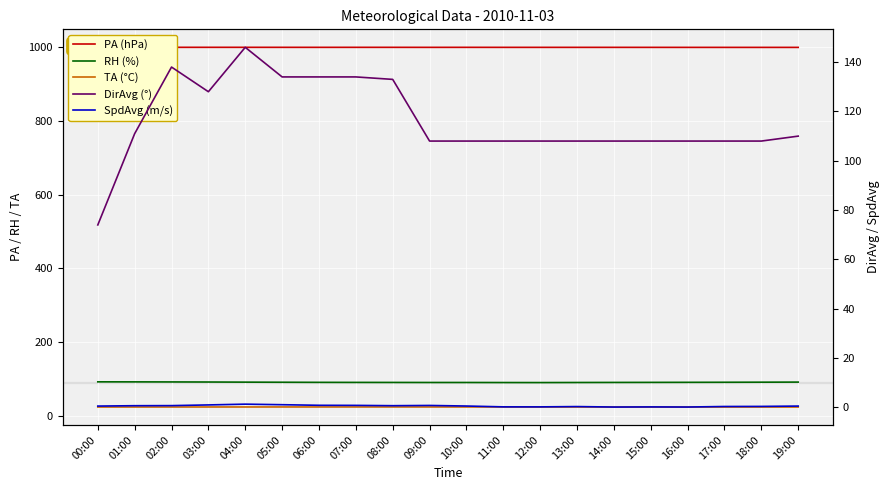

At how many categories does at least one series exceed 312?

20